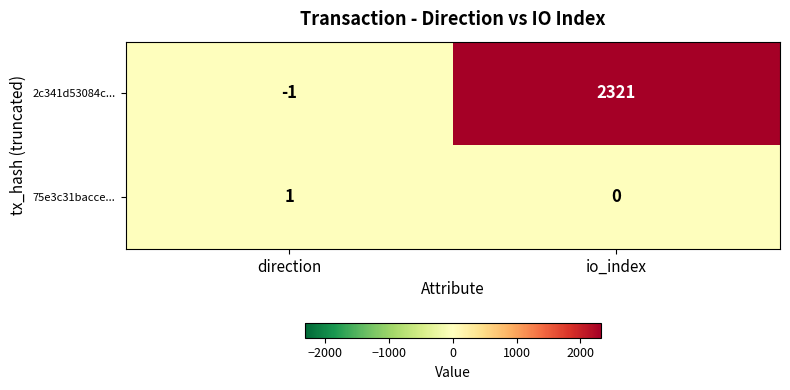

How many categories are shown in the chart?

2